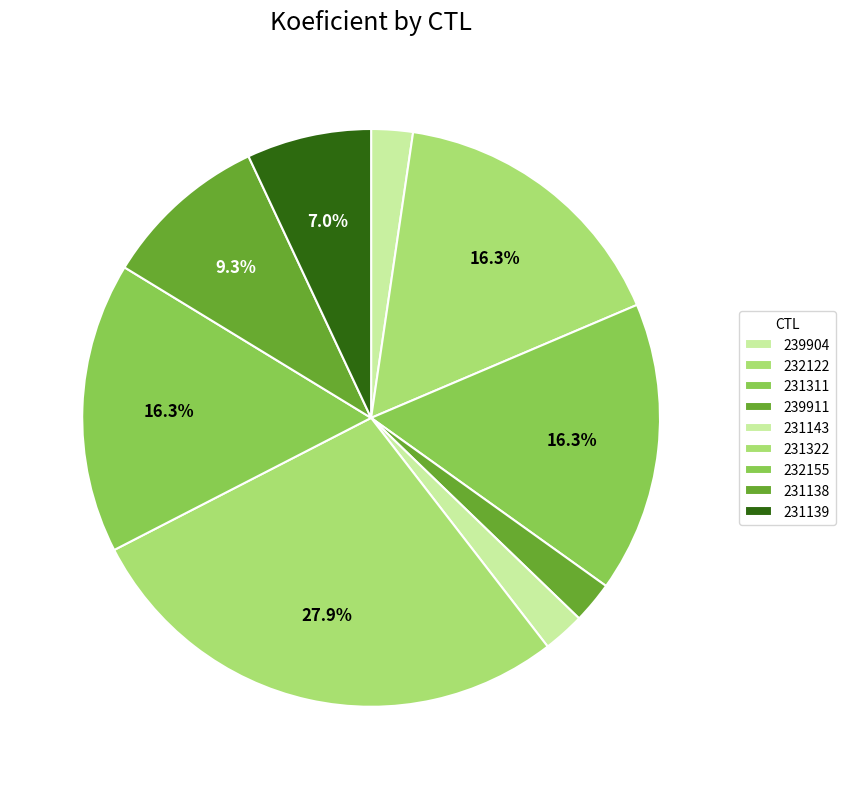

The 231139 slice represents 15% of the pie. True or false?

False